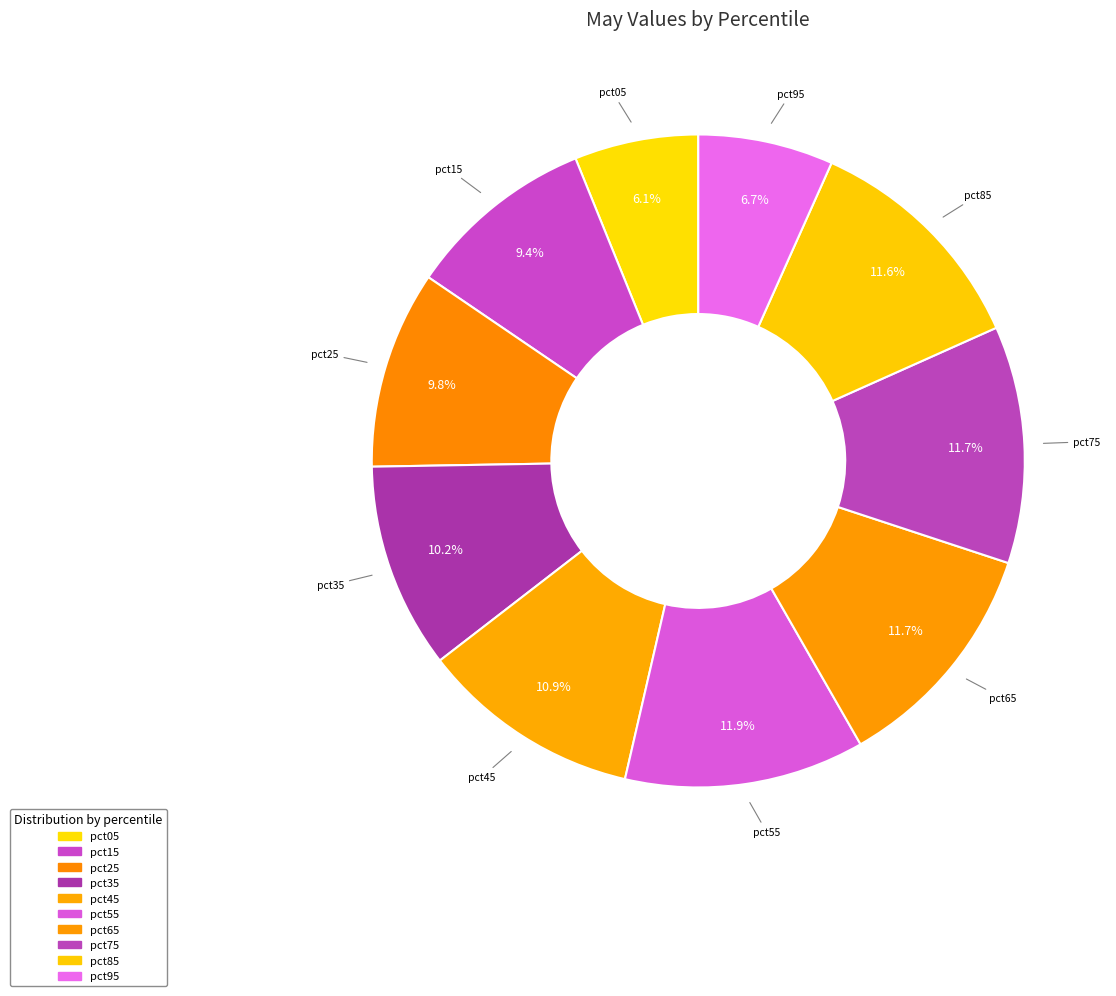

How many slices are in this pie chart?

10